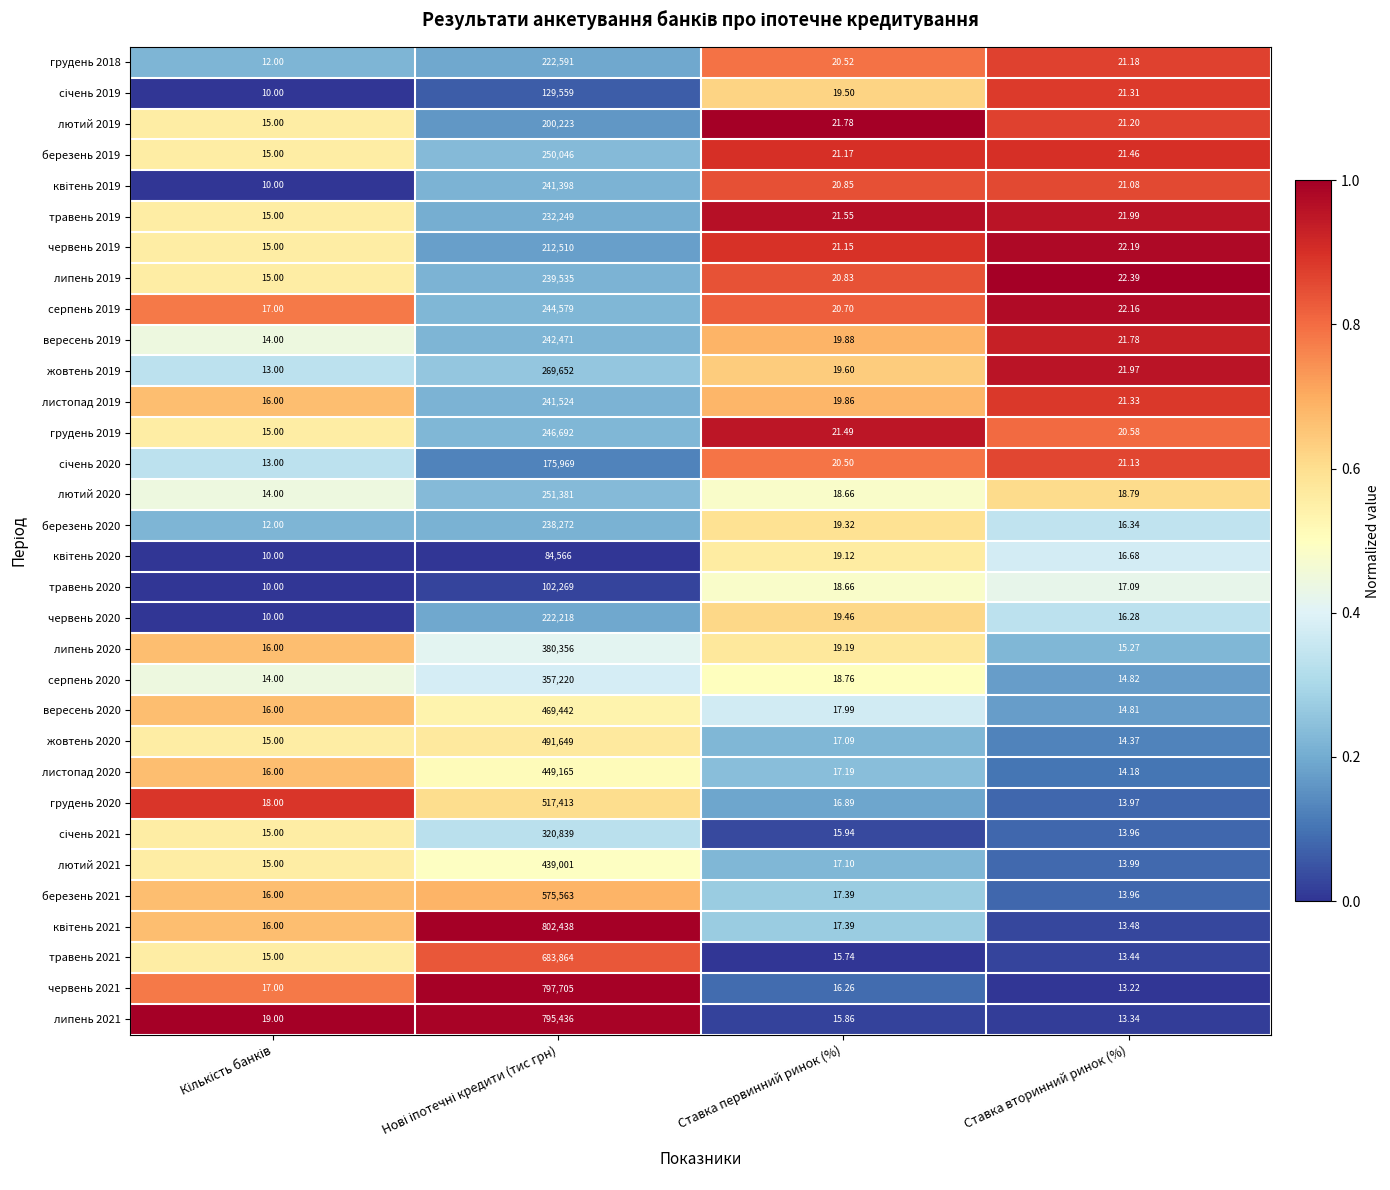

Is the value of лютий 2019 at Ставка первинний ринок (%) greater than the value of серпень 2020 at Ставка вторинний ринок (%)?

Yes